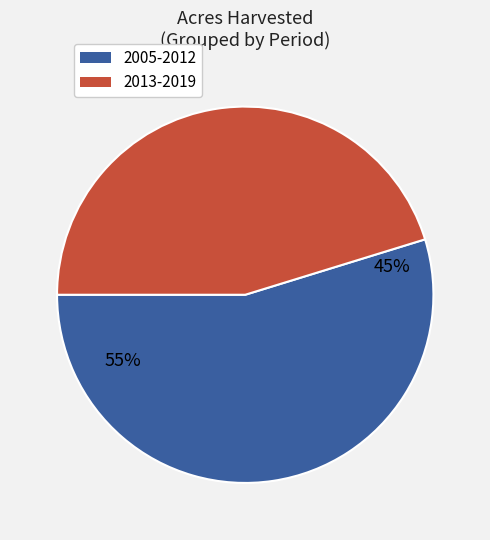

Does 2014 account for over 50% of the chart?

No